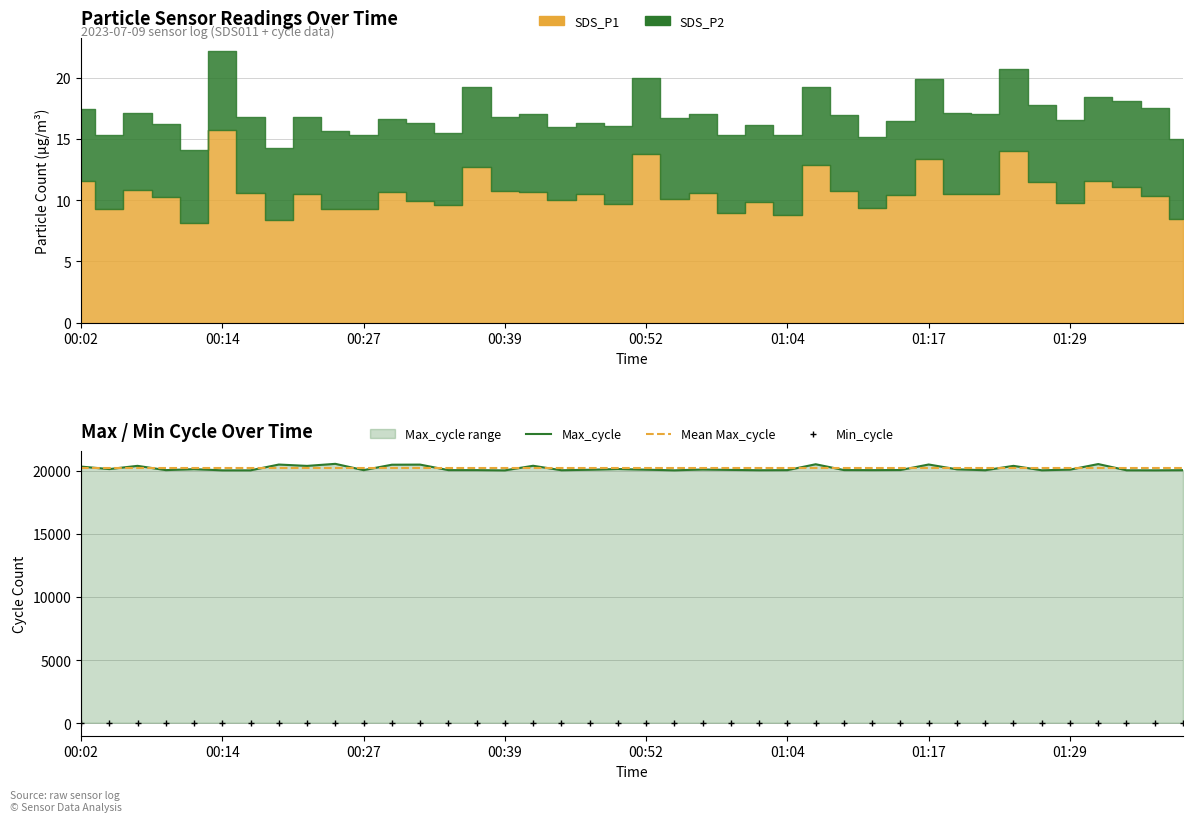

At which category is the sum across all series the highest?

00:24